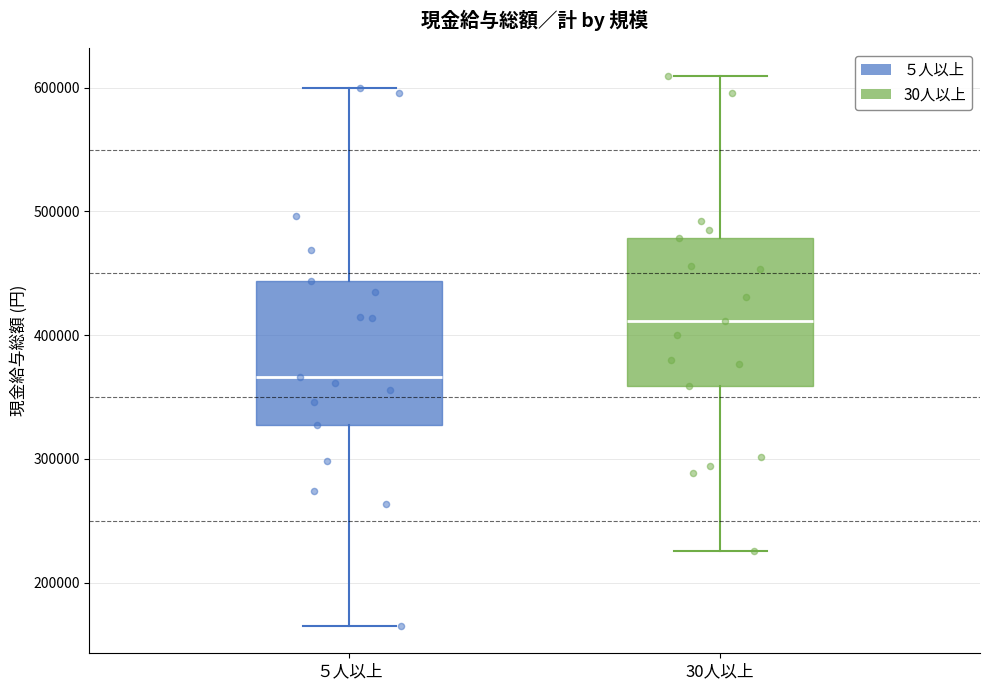

Reading left to right, transcribe this box plot: for each box, give where its median line is, the range the box spans, and where its two whiskers end, as read against the y-axis. The values are not printed on the chart, so give them approximately, as read against the axis.

５人以上: median 370000, box 330000 to 440000, whiskers 170000 to 600000
30人以上: median 410000, box 360000 to 480000, whiskers 230000 to 610000